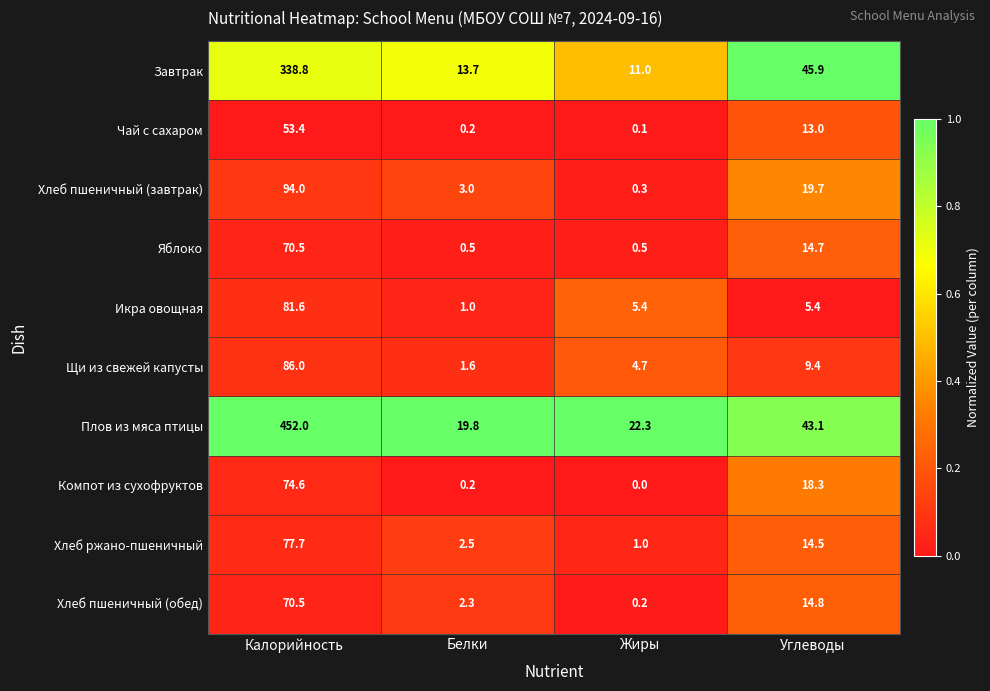

The Компот из сухофруктов series shows 0.0 at Жиры. True or false?

True